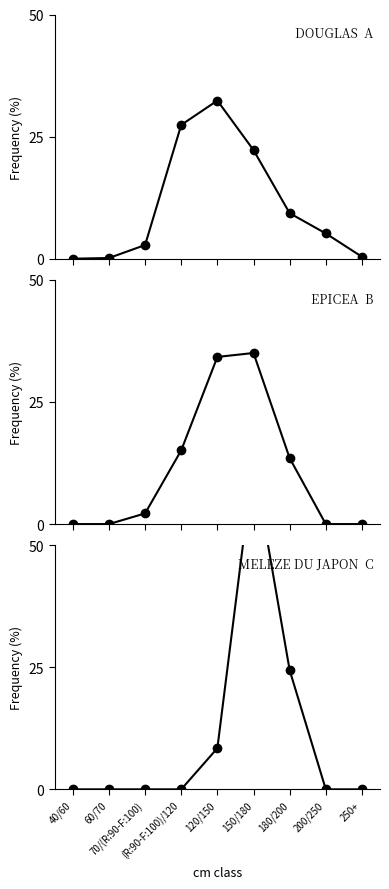

What is the label of the 6th point from the right?

(R:90-F:100)/120